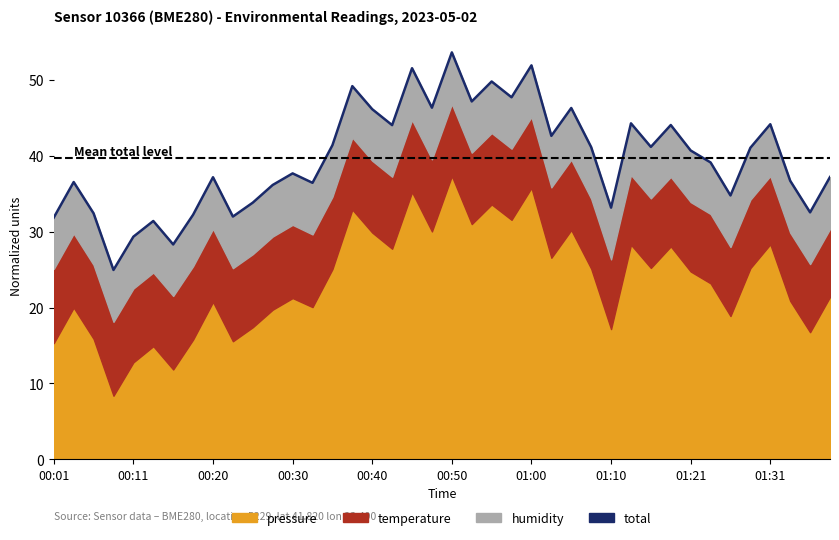

Reading right to left, list all the values displayed in this chart.

37.2	32.5	36.7	44.2	41.1	34.8	39.1	40.7	44.1	41.2	44.3	33.2	41.1	46.3	42.6	51.9	47.7	49.8	47.2	53.6	46.3	51.5	44.0	46.1	49.2	41.4	36.4	37.7	36.2	33.8	32.0	37.2	32.2	28.3	31.4	29.3	25.0	32.4	36.5	31.9